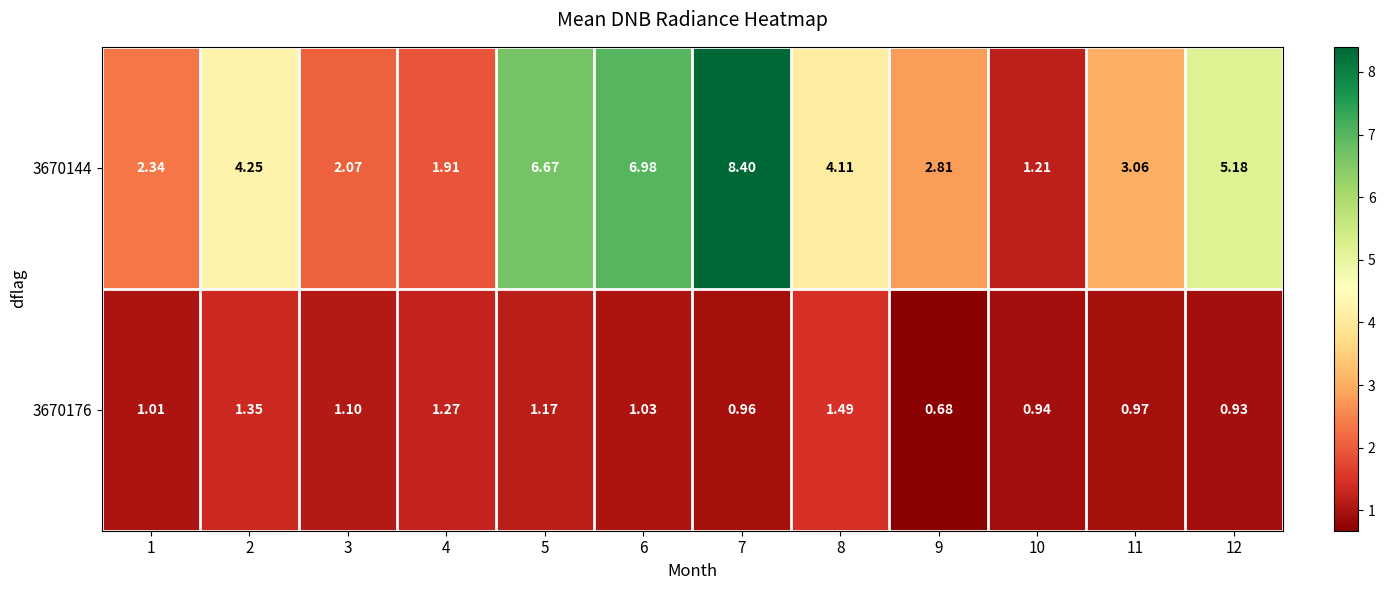

What is the minimum value shown in the chart?

0.7